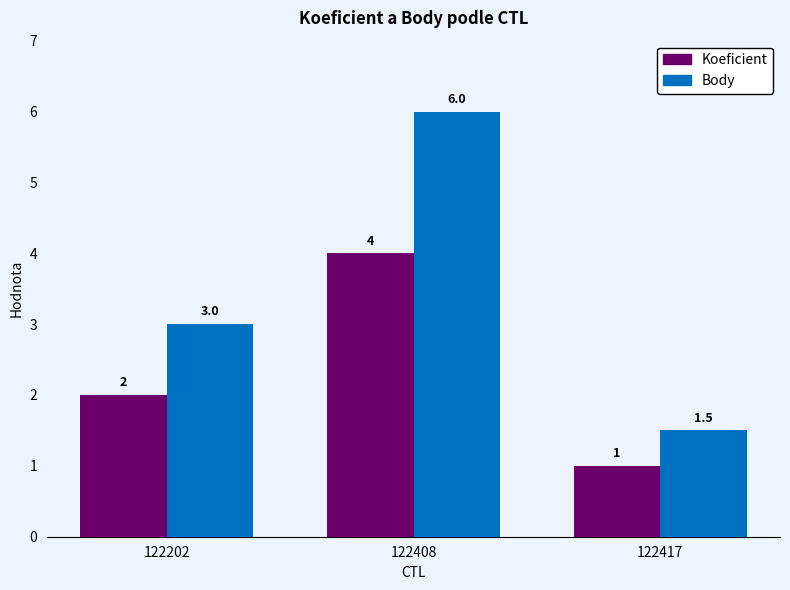

Which label corresponds to the smallest value in the chart?

122417